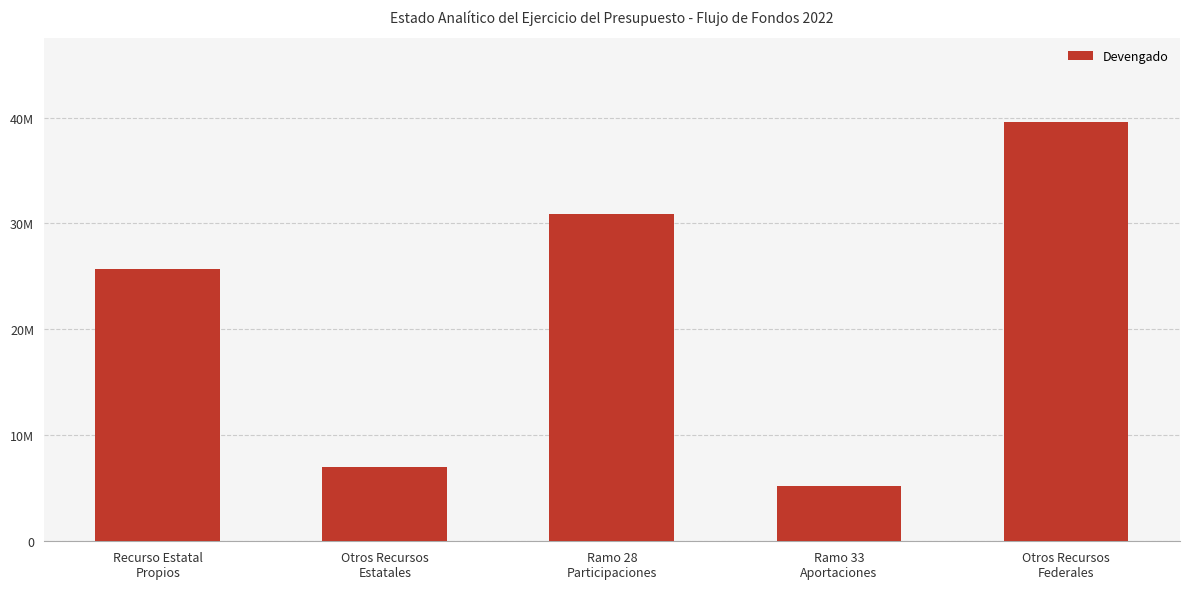

Where does the data first go above 25676454?

Ramo 28
Participaciones